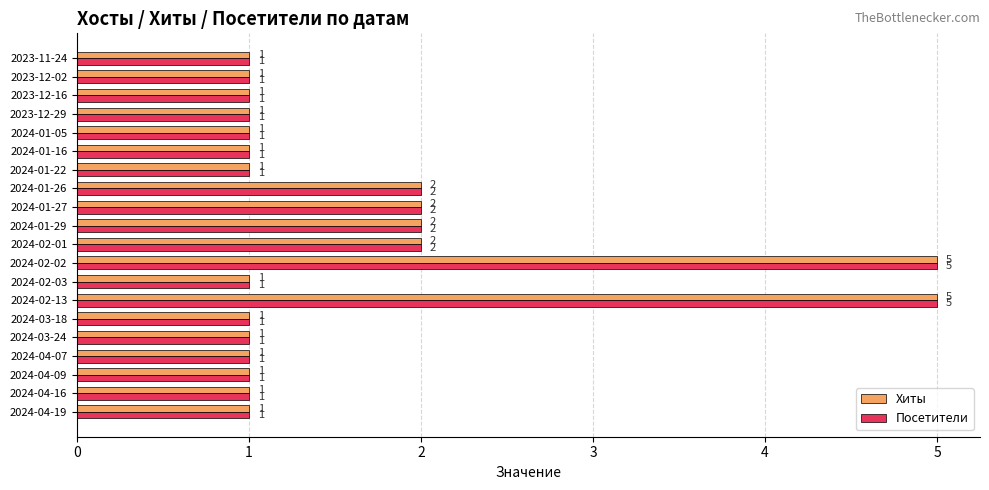

What is the greatest value displayed?

5